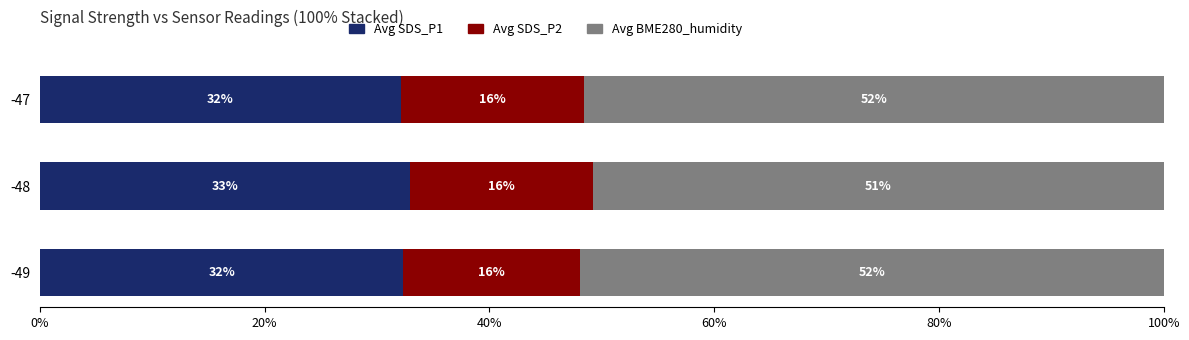

The Avg SDS_P1 series shows 32.9 at -48. True or false?

True